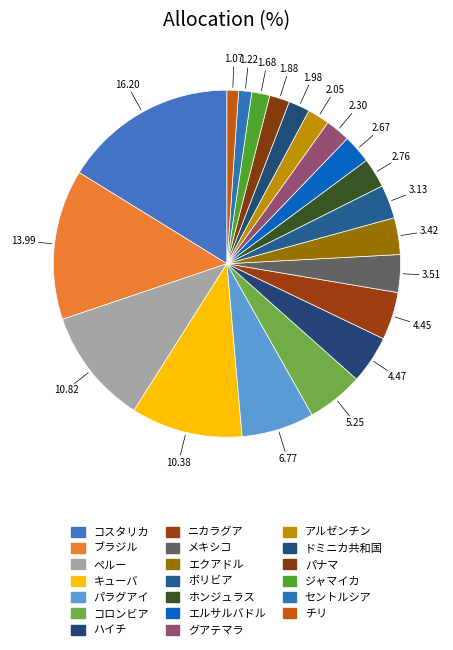

Does any single category account for the majority?

No